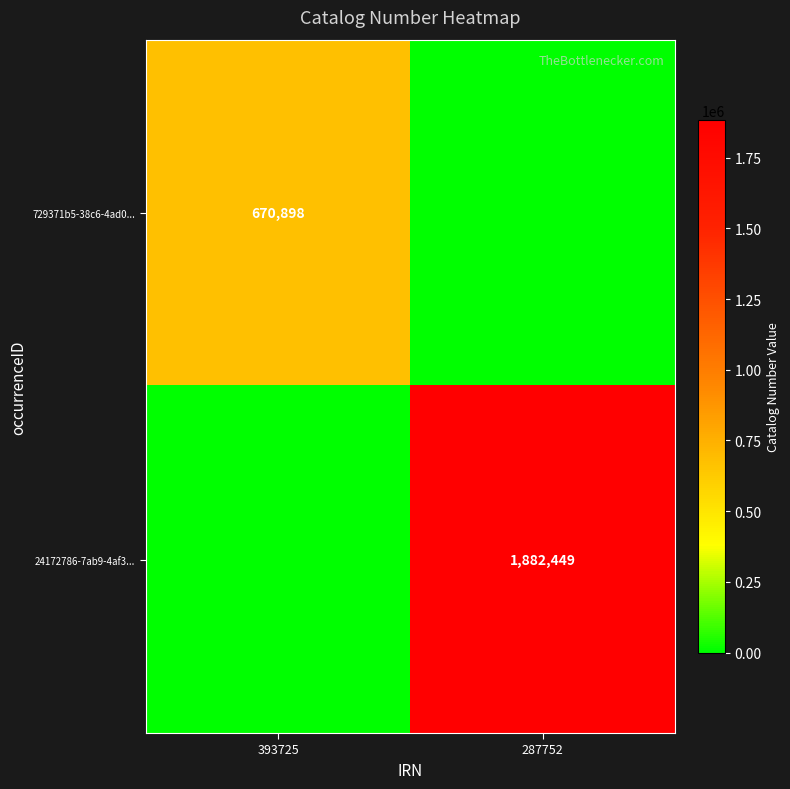

Is the value of 24172786-7ab9-4af3... at 287752 greater than the value of 729371b5-38c6-4ad0... at 393725?

Yes